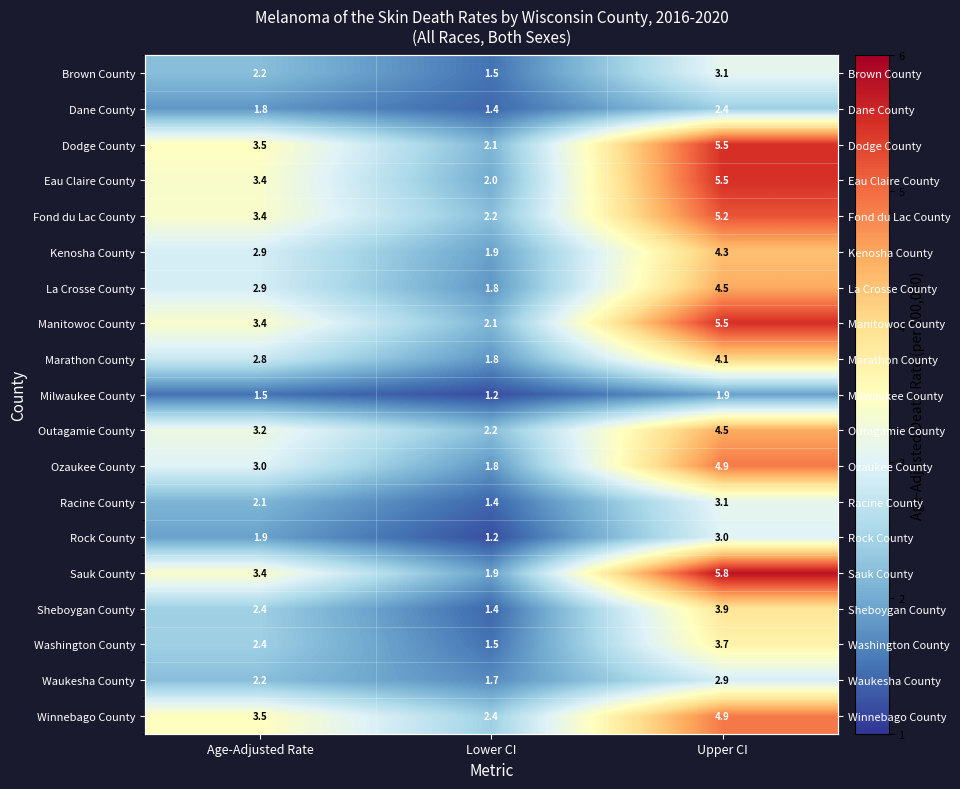

The Outagamie County series shows 4.7 at Age-Adjusted Rate. True or false?

False